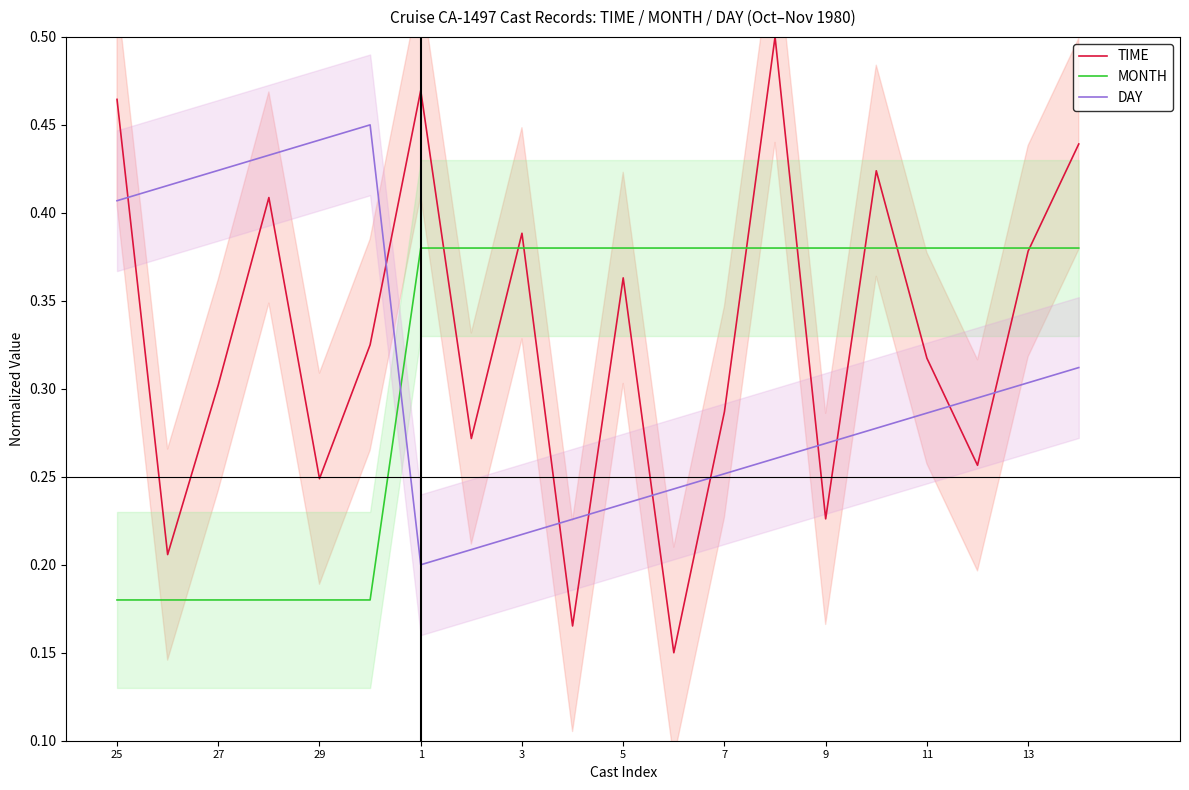

Is it true that TIME equals 0.8 at 1?

False